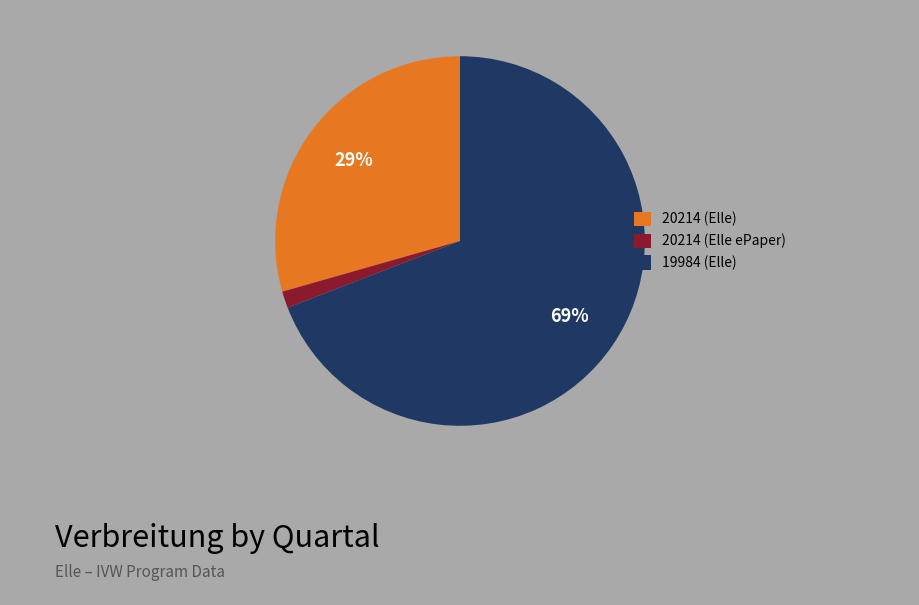

To the nearest percent, what is the difference between the 20214 (Elle) and 19984 (Elle) slice percentages?

40%